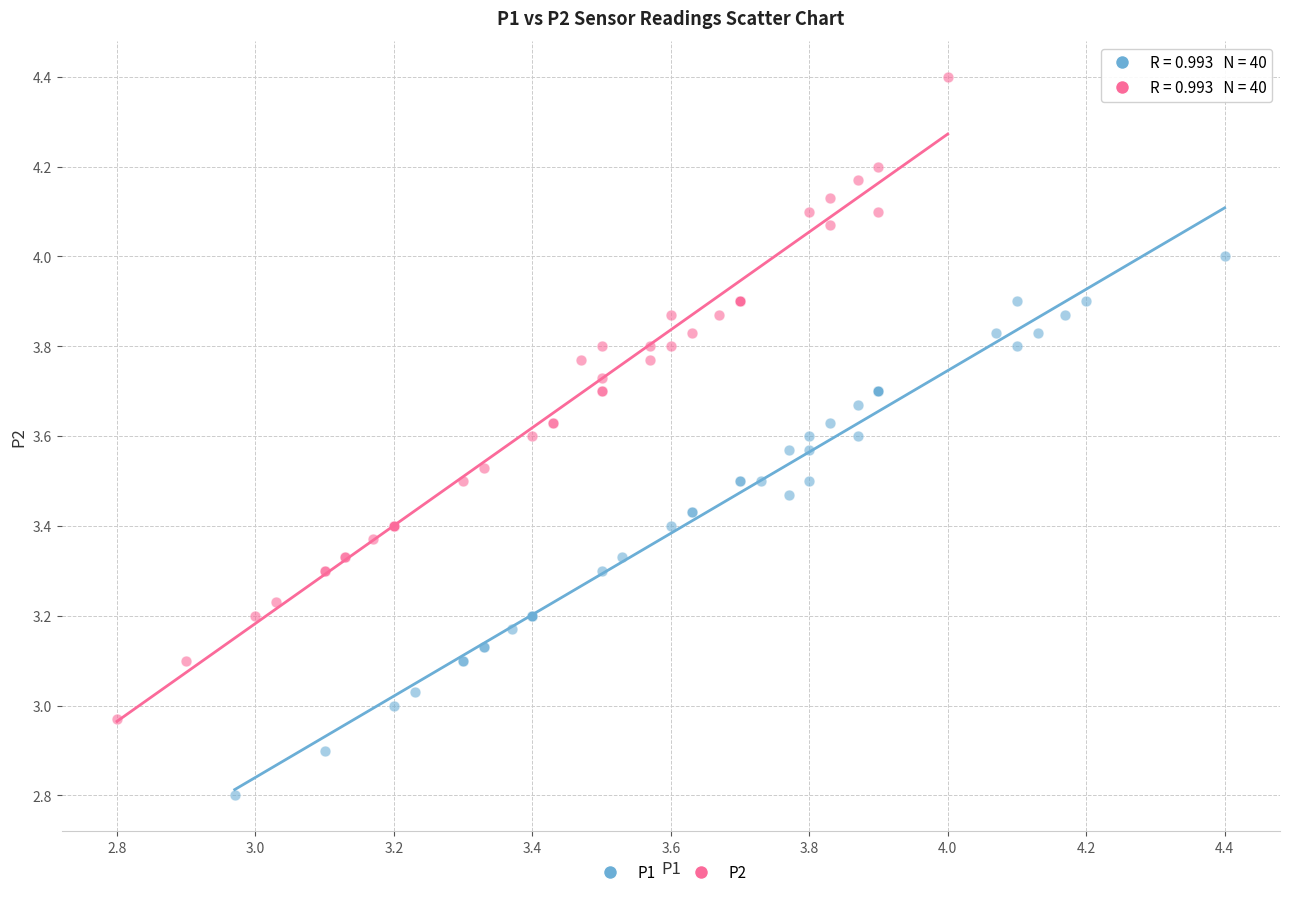

Which series reaches the minimum Y coordinate?

P1